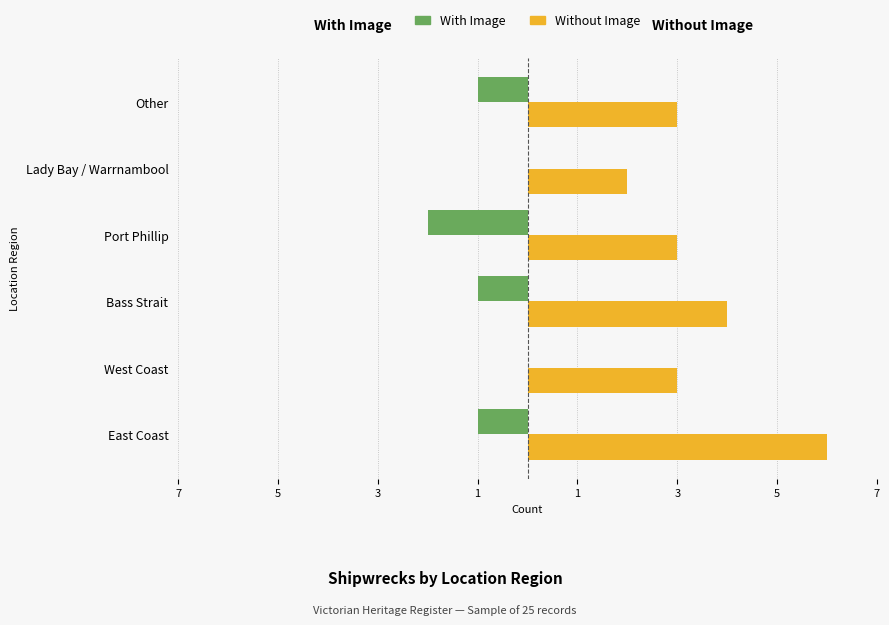

What are all the series names shown in the legend?

With Image, Without Image